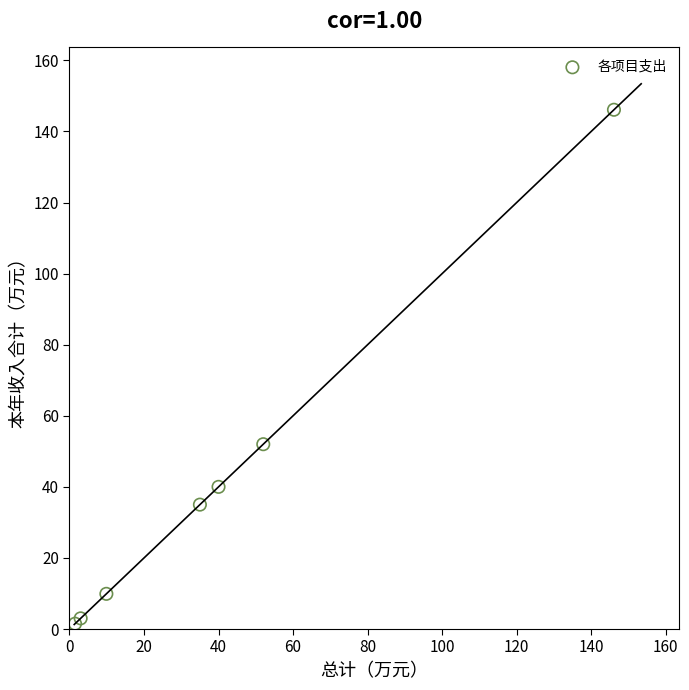

What Y value in the scatter plot is closest to 73?

52.0